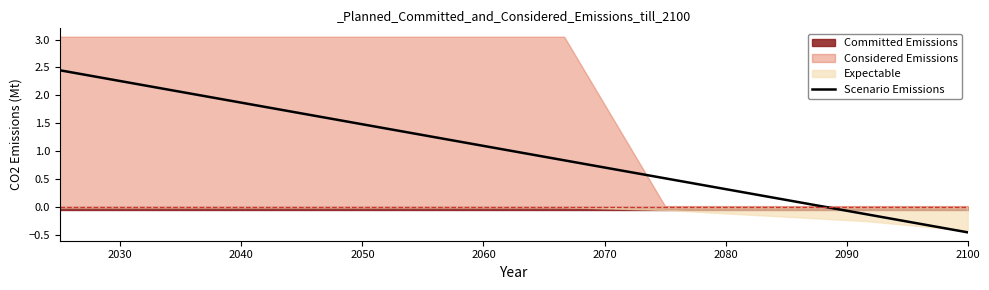

The value of Scenario Emissions at 2050 is 1.5. True or false?

True